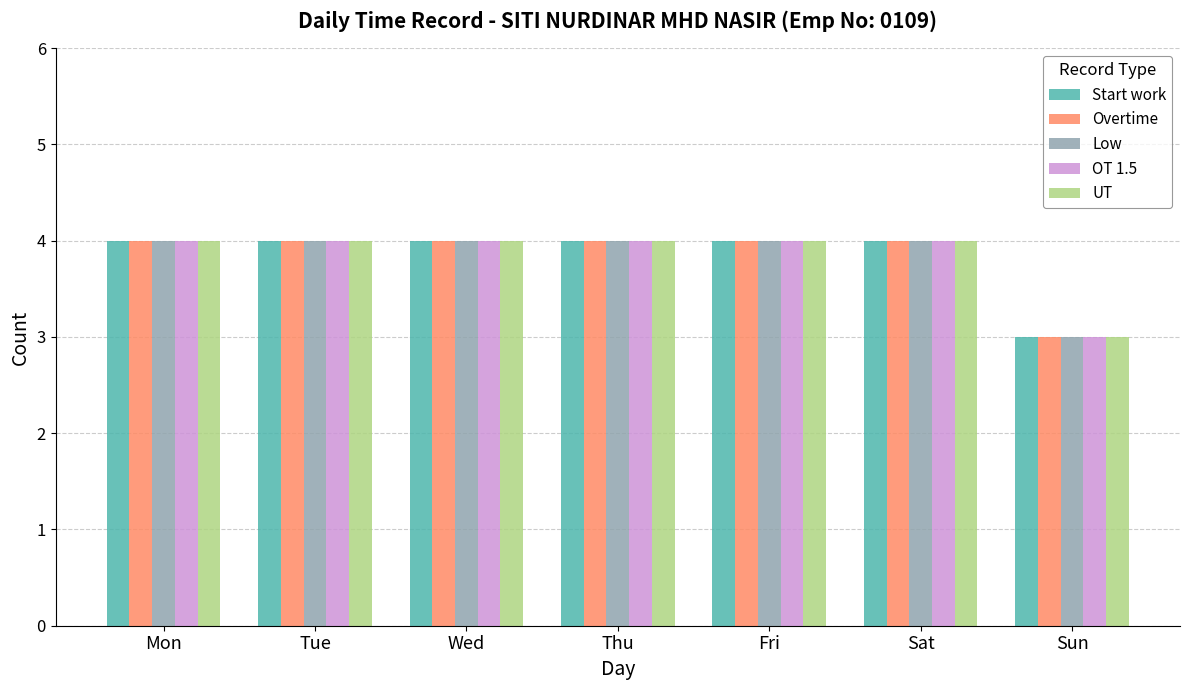

What is the sum of the OT 1.5 values at Sat and Thu?

8